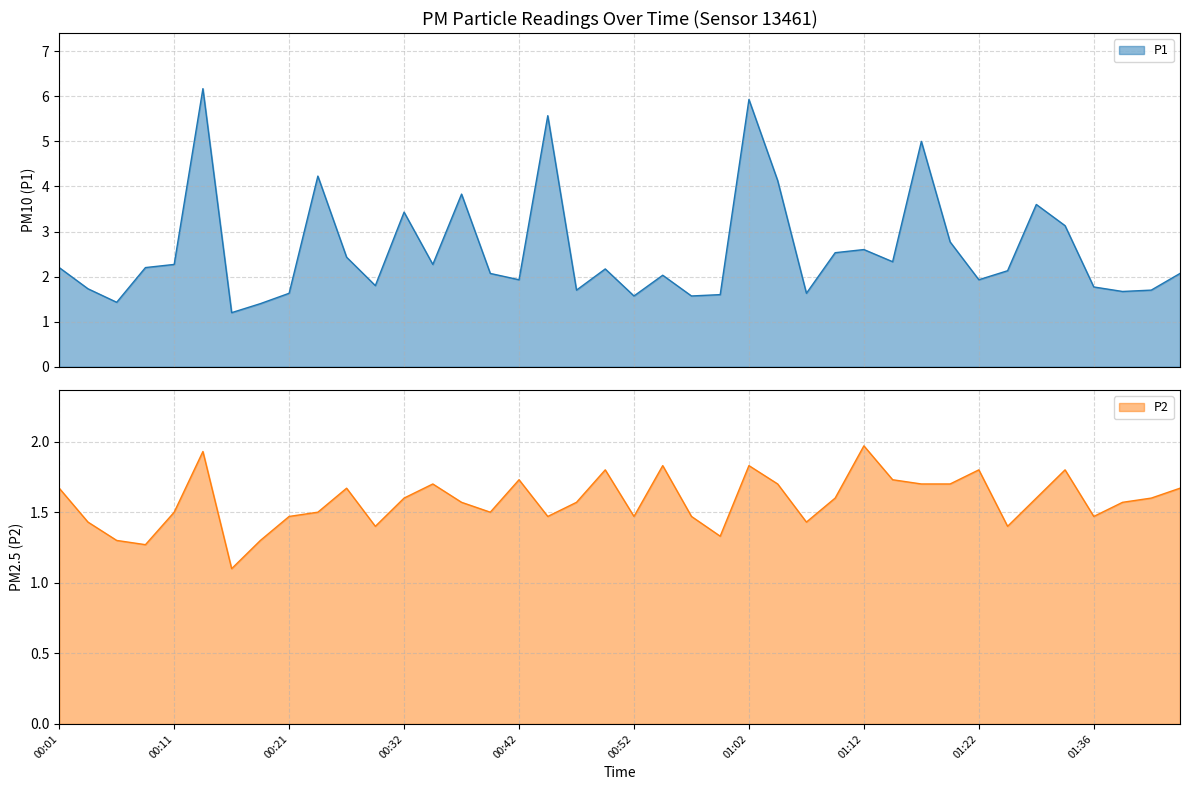

What is the value of the P2 point at the 17th from the left?

1.7